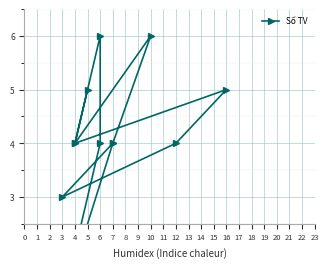

What is the difference between the second highest and second lowest values?

3